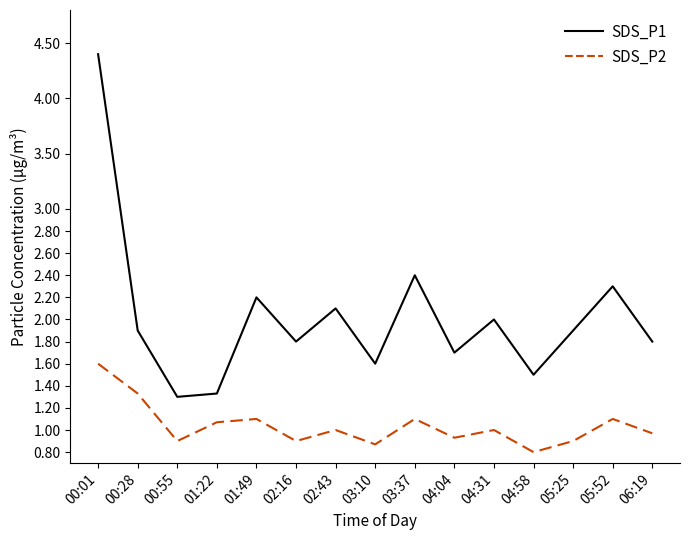

What is the spread (max minus min) of values at 05:52?

1.2